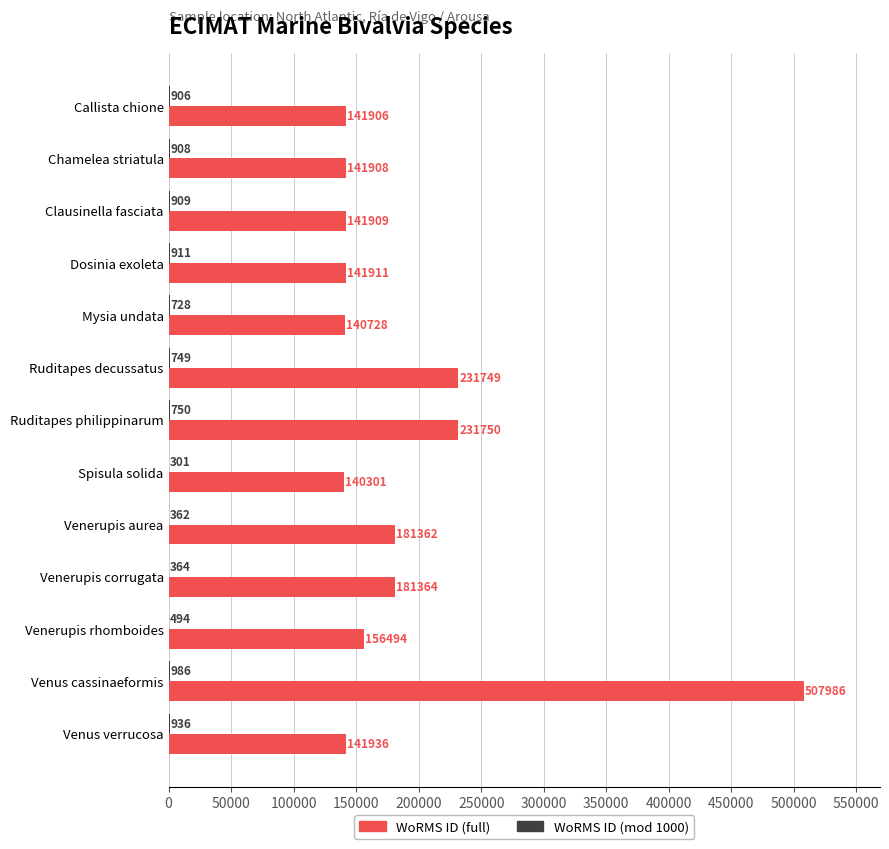

Which category has the highest value in the WoRMS ID (full) series?

Venus cassinaeformis